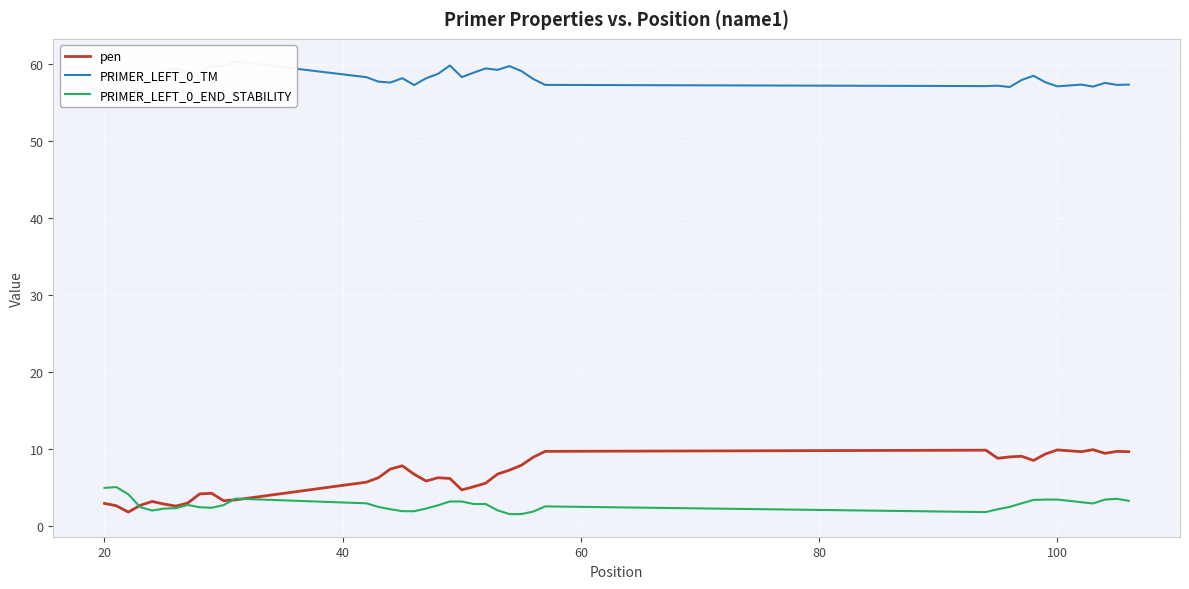

How many lines are shown in the chart?

3